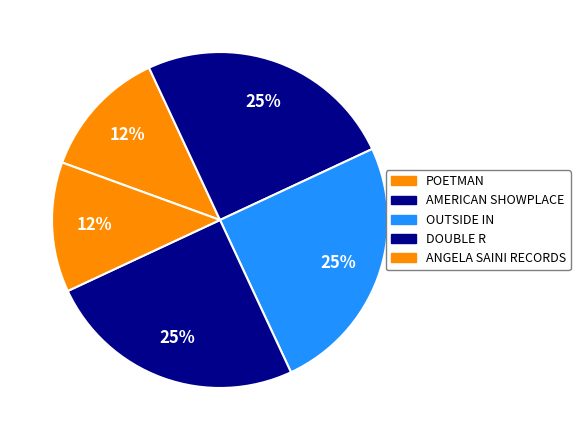

Between DOUBLE R and AMERICAN SHOWPLACE, which is larger?

DOUBLE R